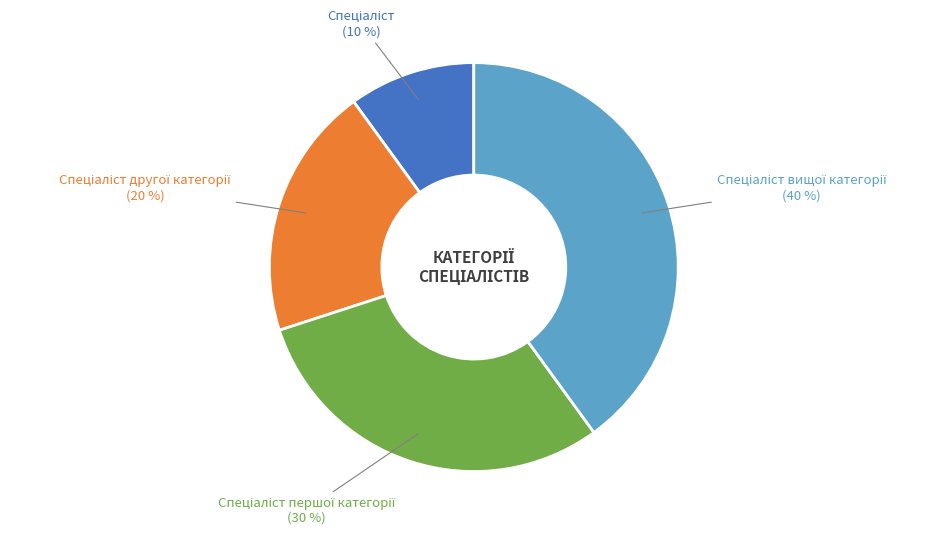

Does any single category account for the majority?

No